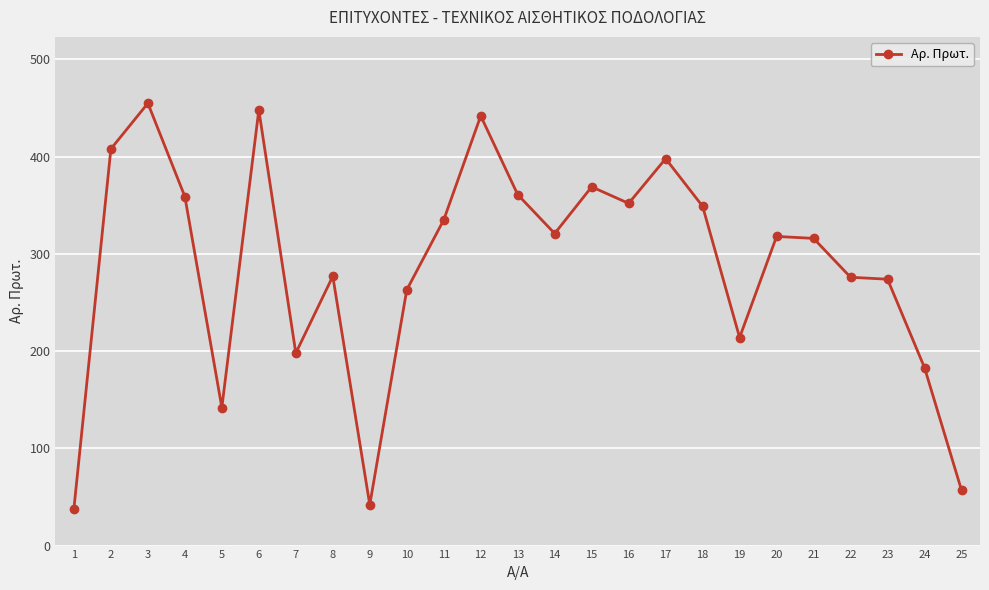

Is it true that the value at 20 is 318?

True